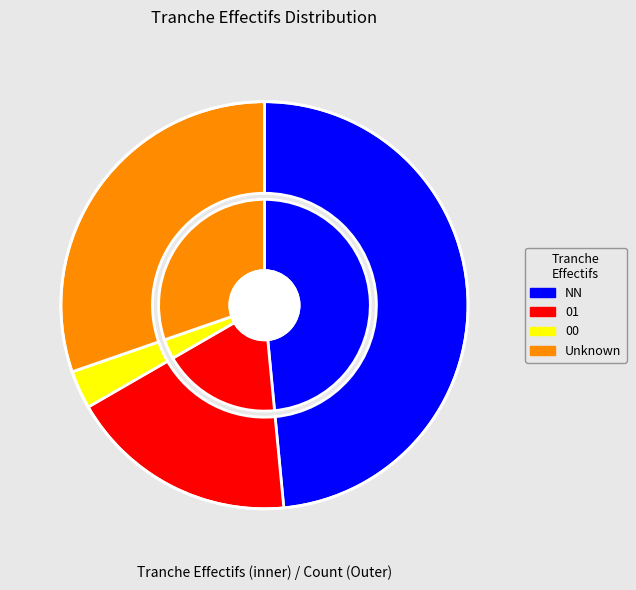

Approximately how many times larger is the value at 01 compared to ?

0.6